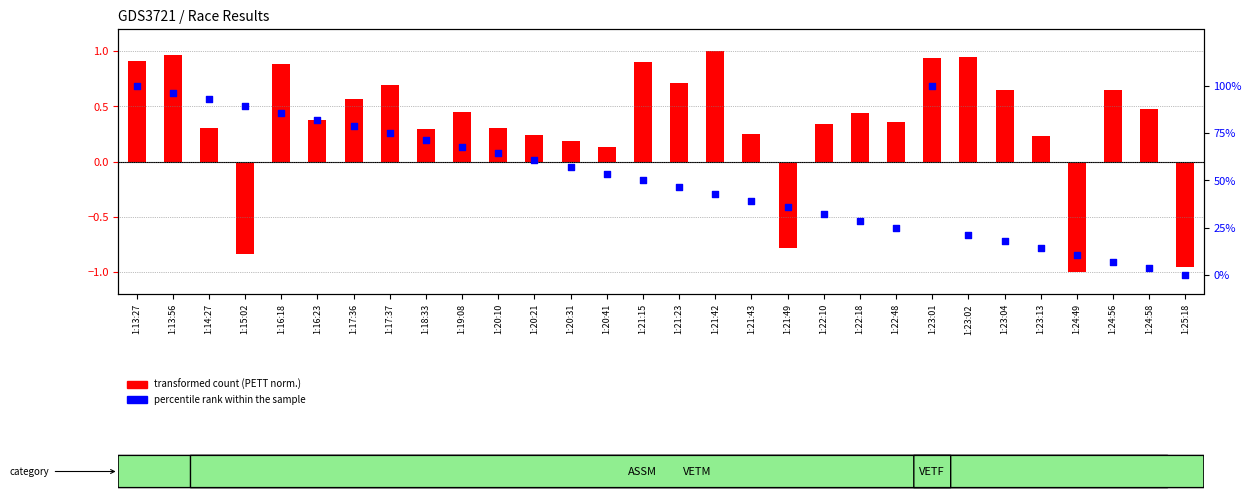

What is the ratio of the value at 1:23:01 to the value at 1:22:18?

3.5